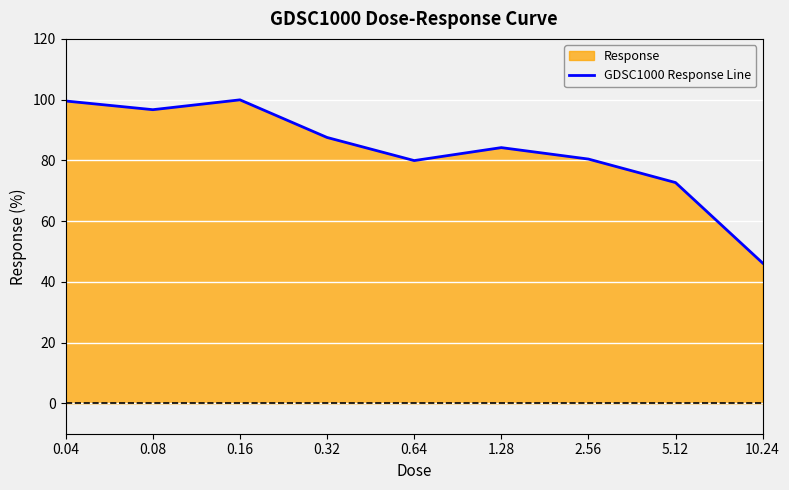

Reading left to right, transcribe all the data shown in this chart.

99.5	96.7	99.9	87.5	79.9	84.2	80.4	72.7	46.2